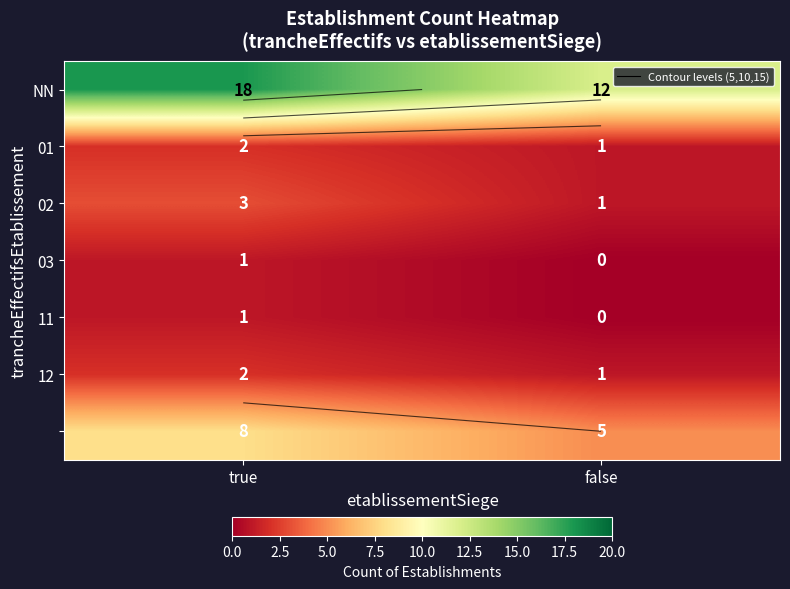

What is the maximum value for 11?

1